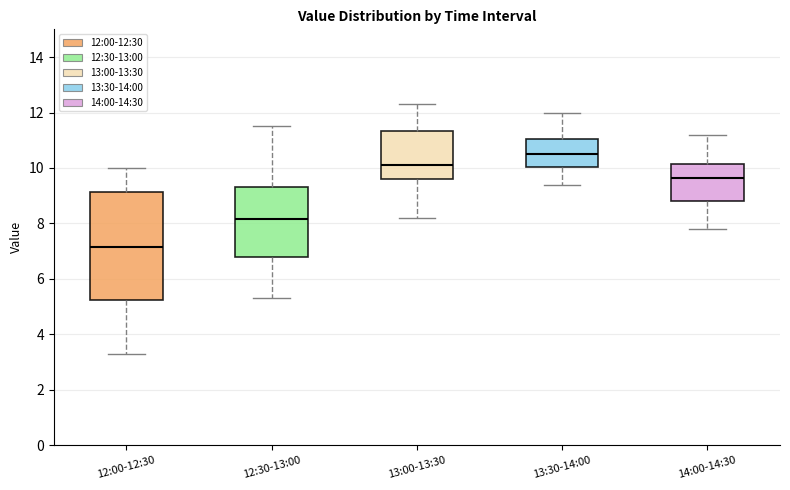

Reading left to right, read every box against the y-axis: the position of its median line, the range the box covers, and the ends of its whiskers. The values are not printed on the chart, so give them approximately, as read against the axis.

12:00-12:30: median 7.2, box 5.2 to 9.2, whiskers 3.4 to 10.0
12:30-13:00: median 8.2, box 6.8 to 9.4, whiskers 5.4 to 11.6
13:00-13:30: median 10.2, box 9.6 to 11.4, whiskers 8.2 to 12.4
13:30-14:00: median 10.6, box 10.0 to 11.0, whiskers 9.4 to 12.0
14:00-14:30: median 9.6, box 8.8 to 10.2, whiskers 7.8 to 11.2